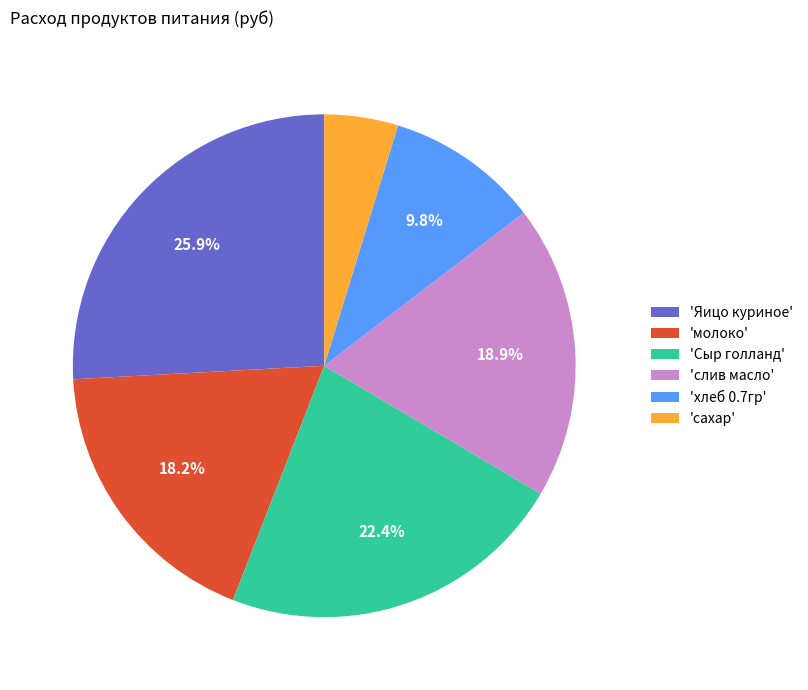

To the nearest percent, what is the average slice percentage?

17%